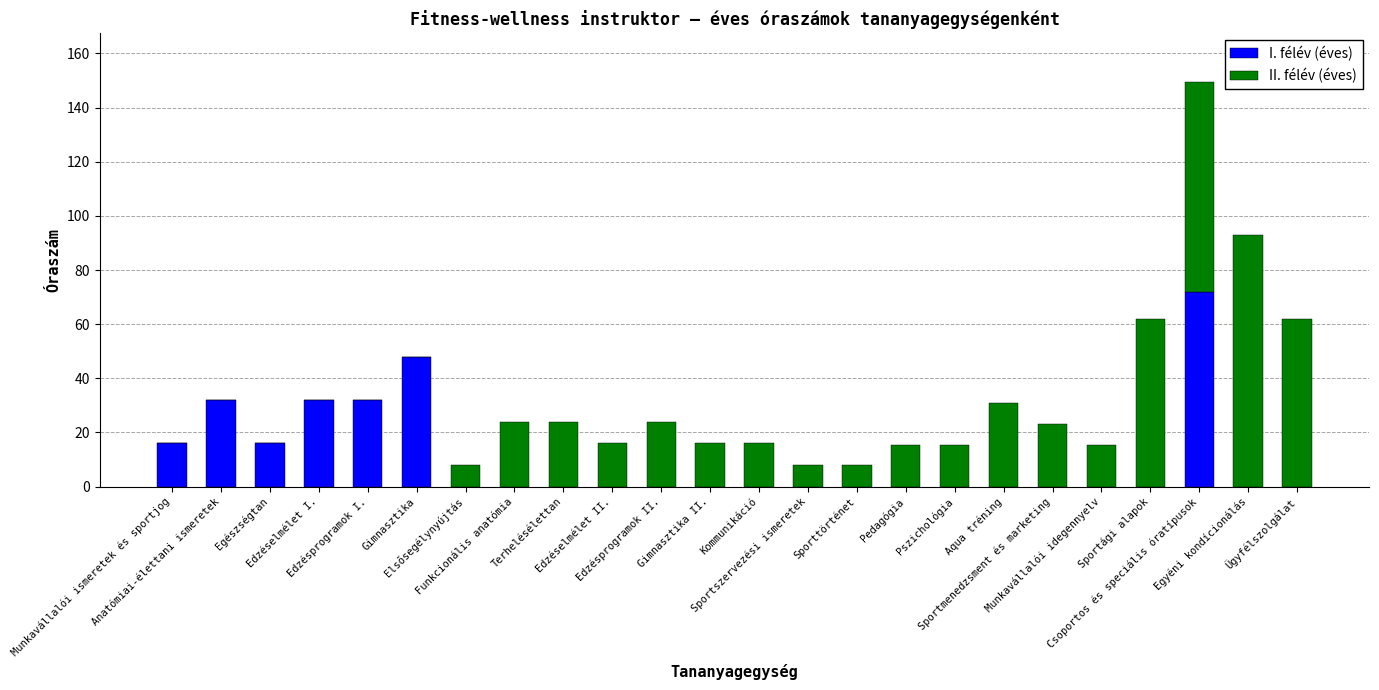

What is the maximum value for I. félév (éves)?

72.0